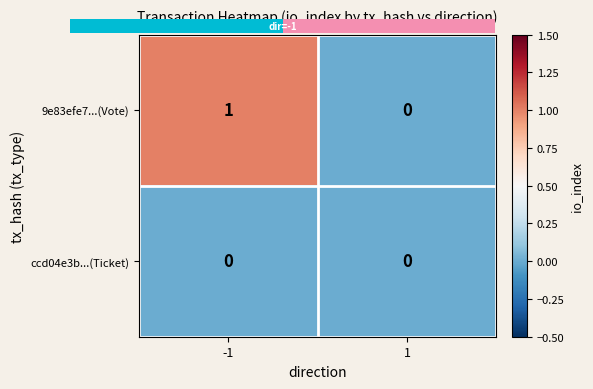

What is the spread (max minus min) of values at -1?

1